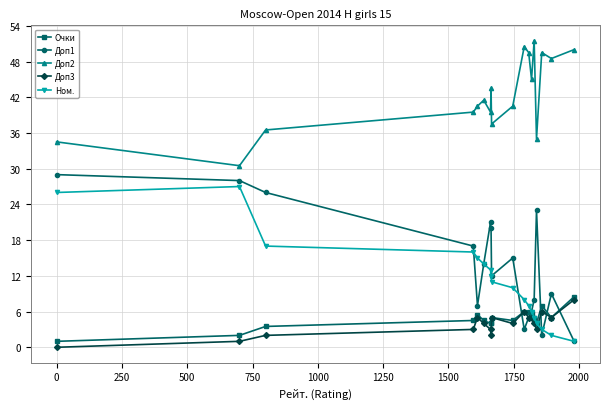

What is the highest value of the Доп1 series?

29.0